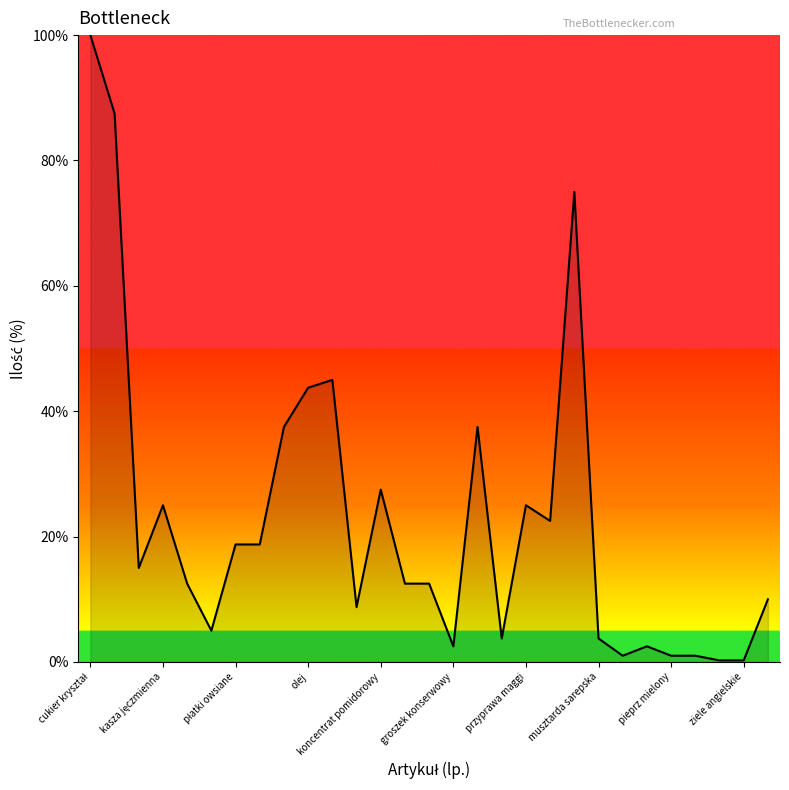

What is the greatest value displayed?

100.0